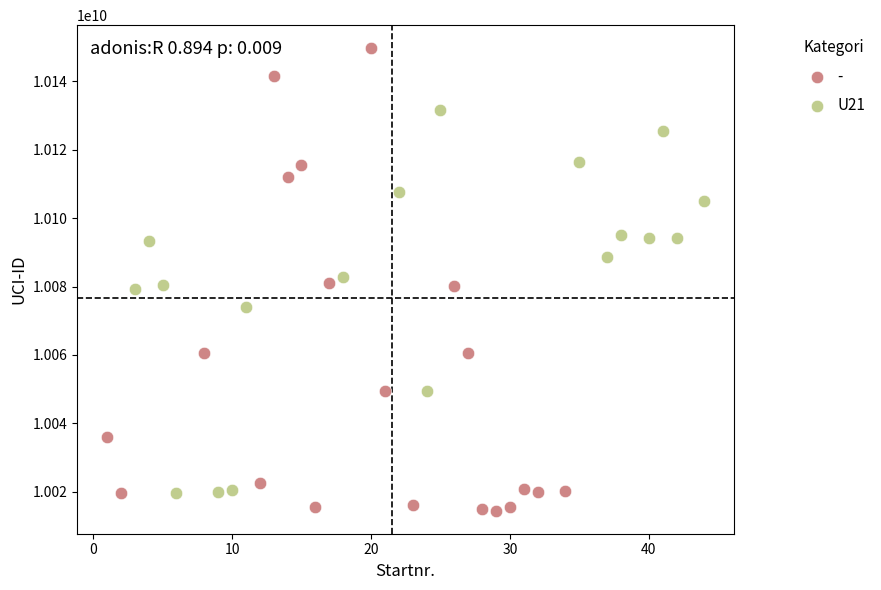

Which series has the largest Y range (max minus min)?

-